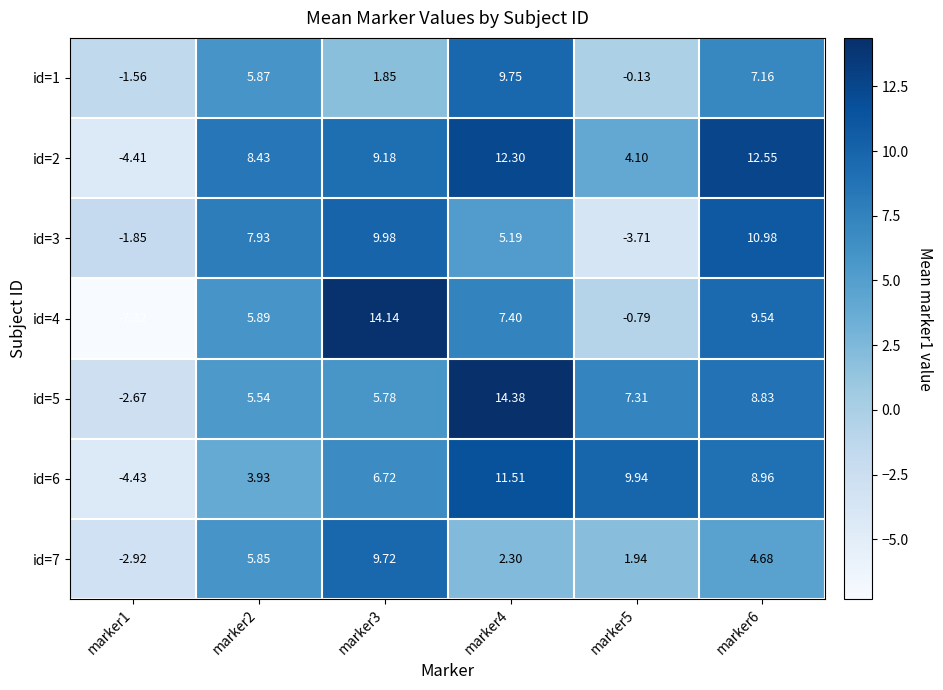

How many values in the id=4 series exceed 7?

3